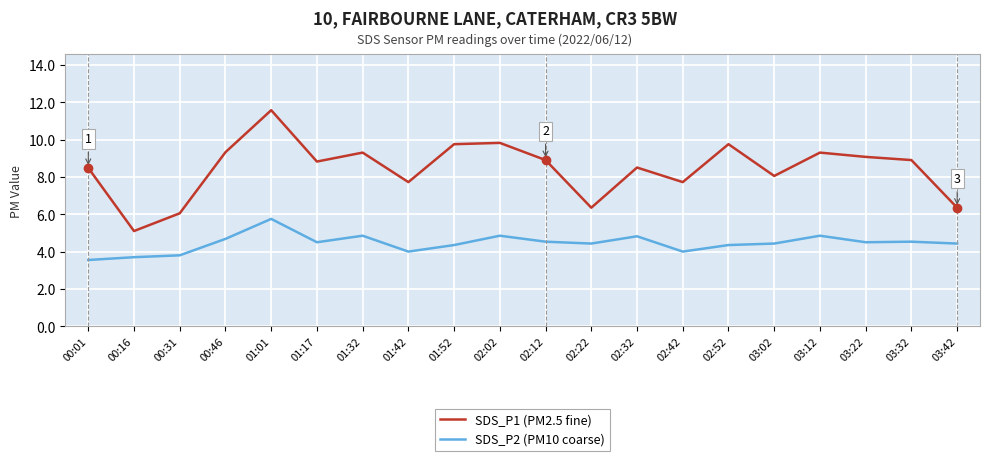

What is the sum of the SDS_P2 (PM10 coarse) values at 01:01 and 03:12?

10.6